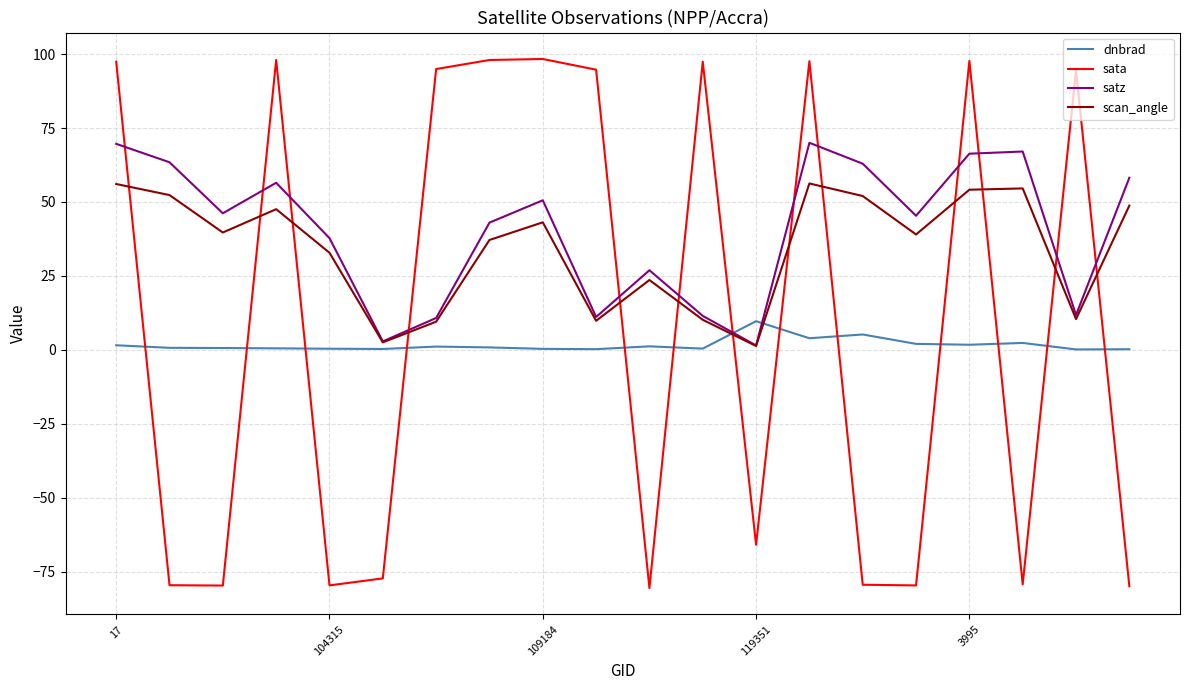

In sata, how many points are lower than both neighbors (excluding endpoints)?

6